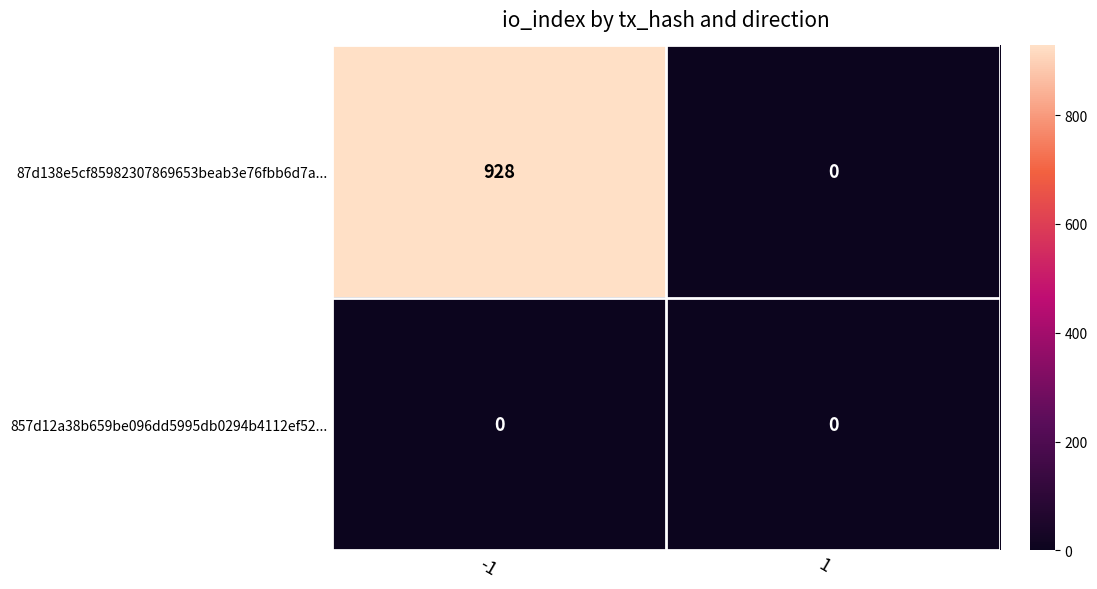

Which series has the largest range (max minus min)?

87d138e5cf85982307869653beab3e76fbb6d7a...